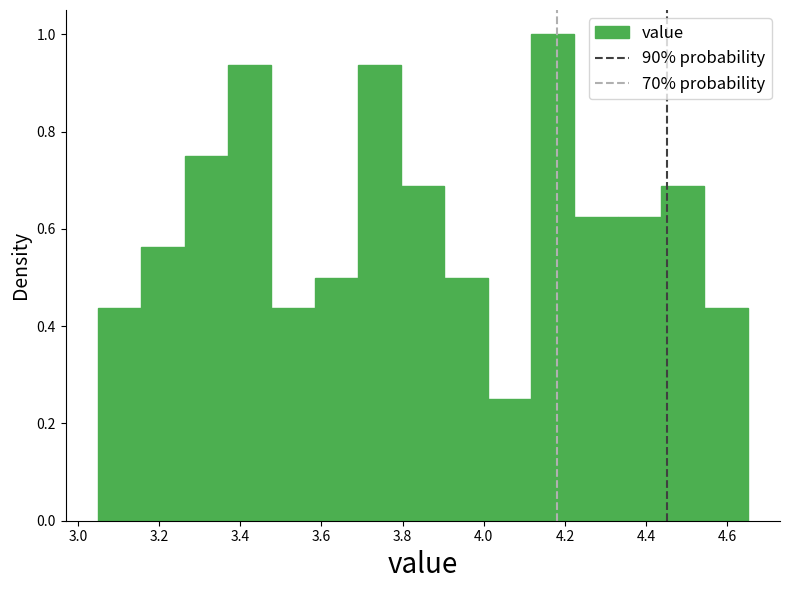

How tall is the bar that spans 3.58 to 3.70 on the x-axis? Neither the bar edges nor the heights are printed on the chart, so give them approximately, as read against the axes.

0.50